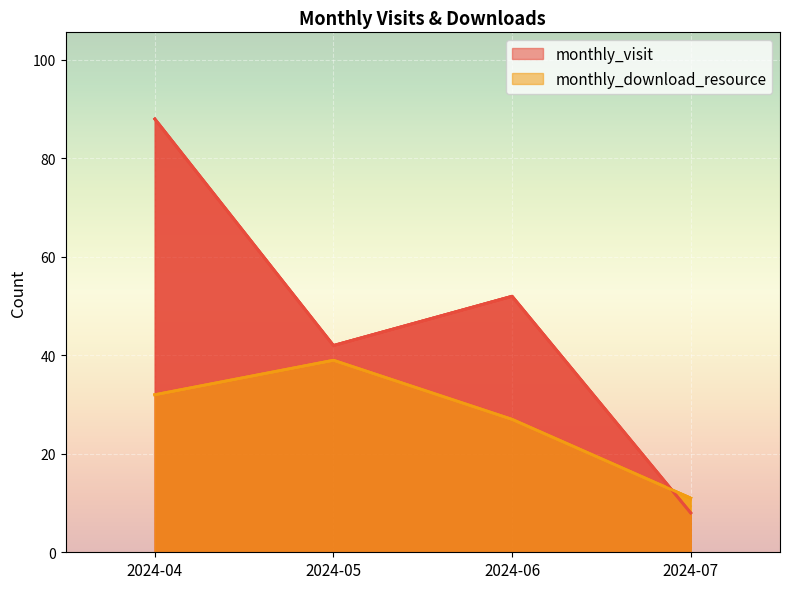

What is the lowest value of the monthly_visit series?

8